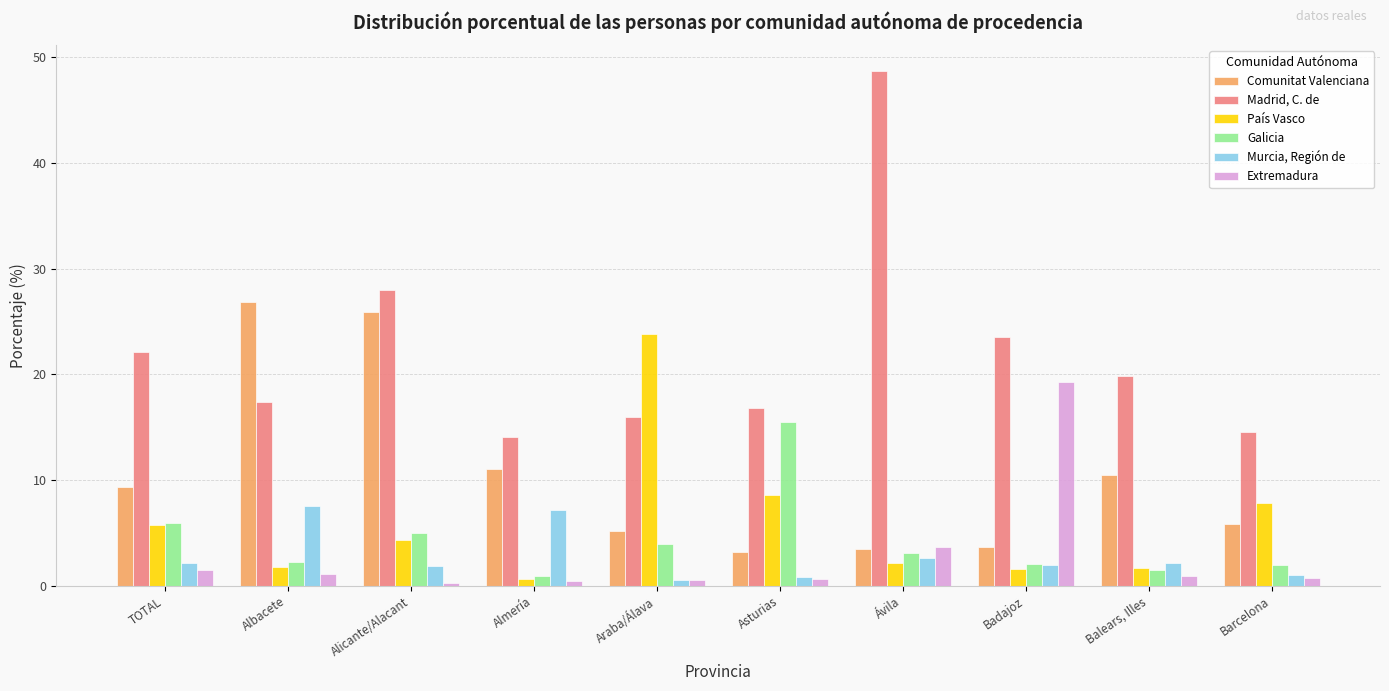

True or false: Madrid, C. de has a value of 11.0 at Balears, Illes.

False